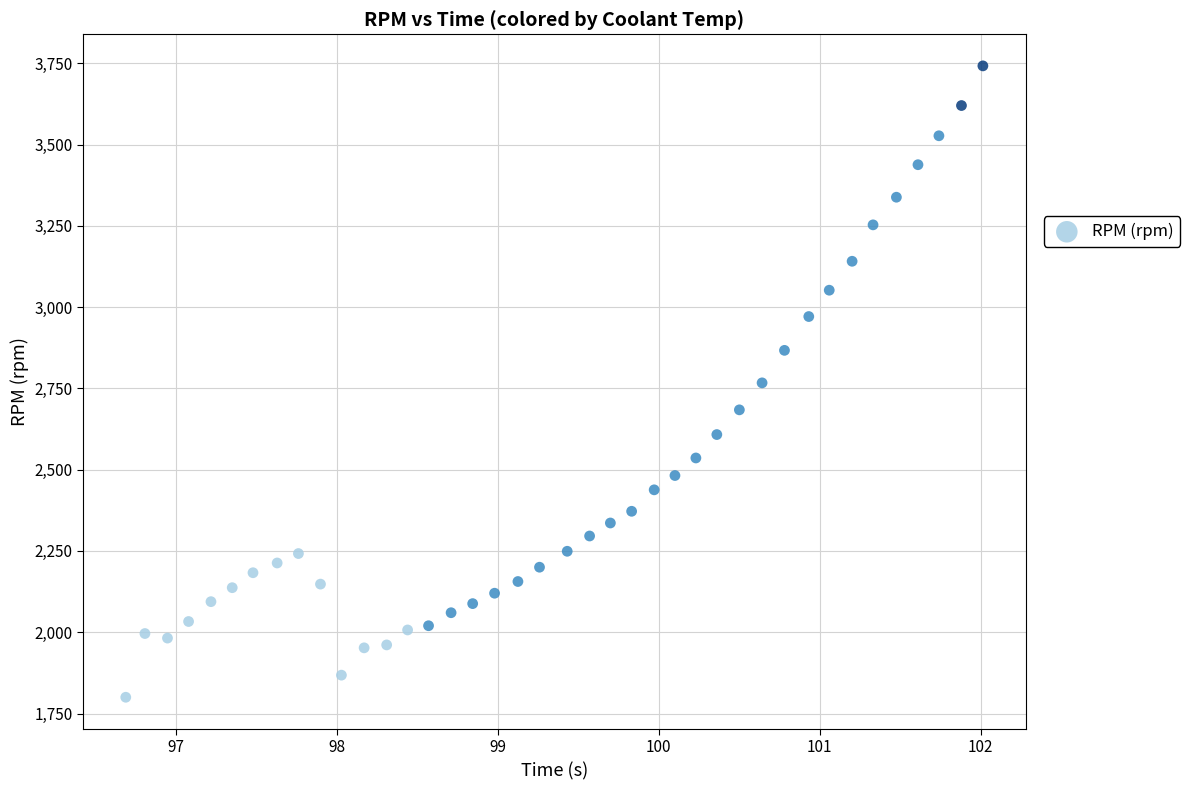

What is the range of Y values (max minus min)?

1942